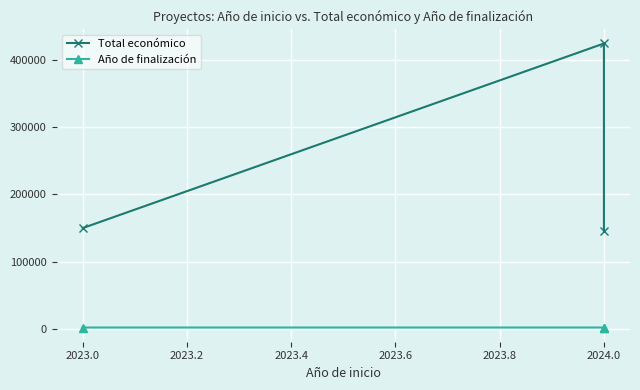

Reading left to right, list all the values displayed in this chart.

Total económico: 150000	424720	145000
Año de finalización: 2026	2027	2027